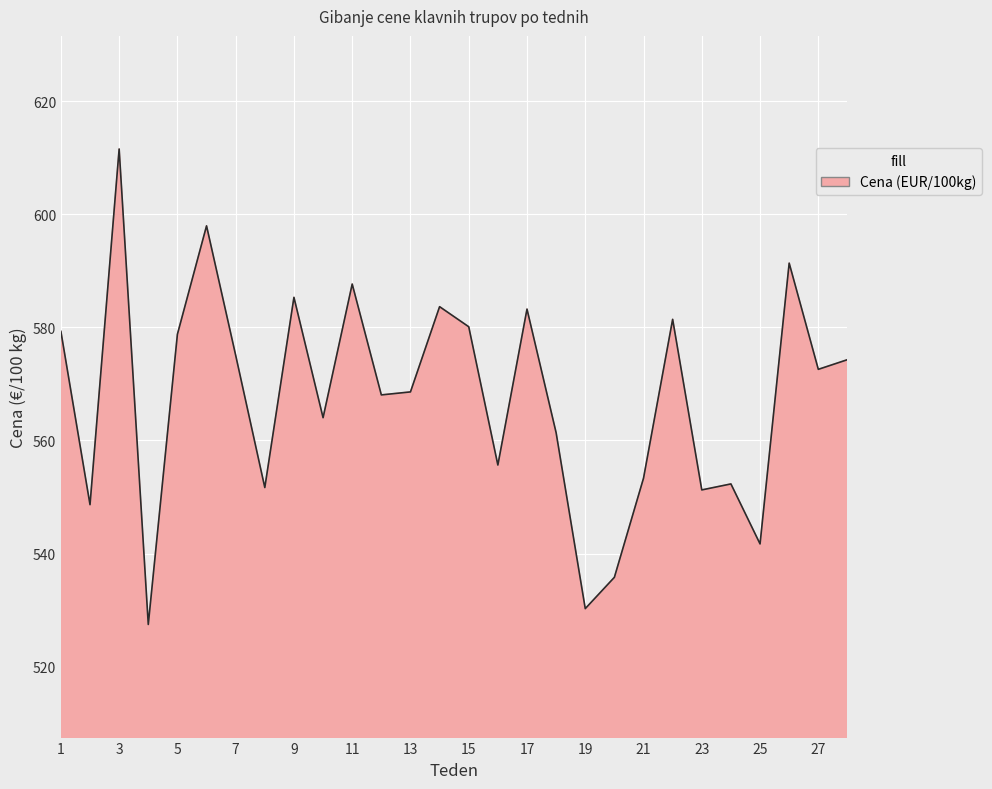

What is the difference between the maximum and minimum values?

84.1